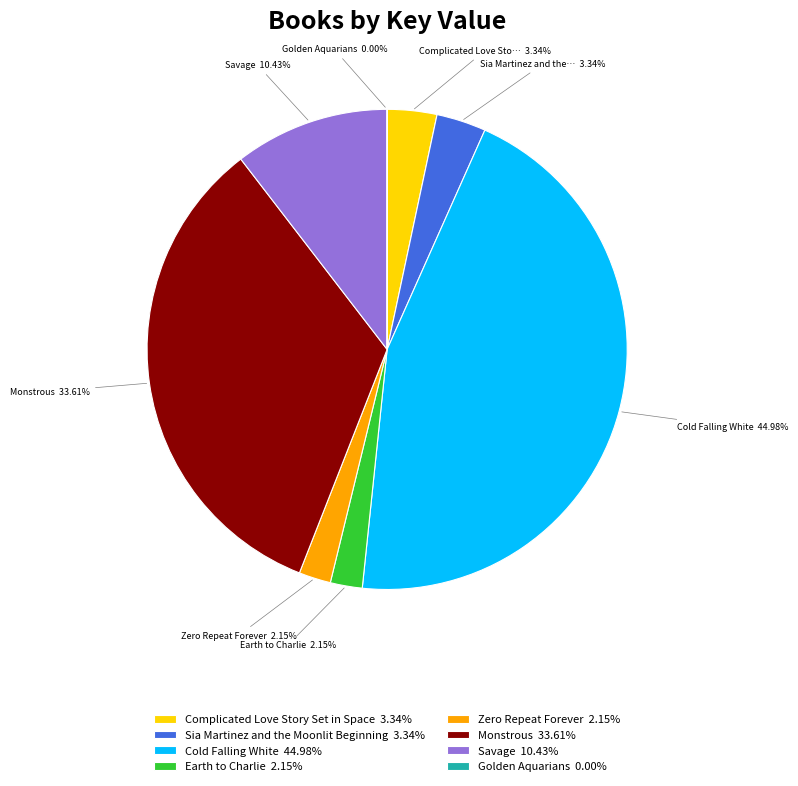

Does any single category account for the majority?

No